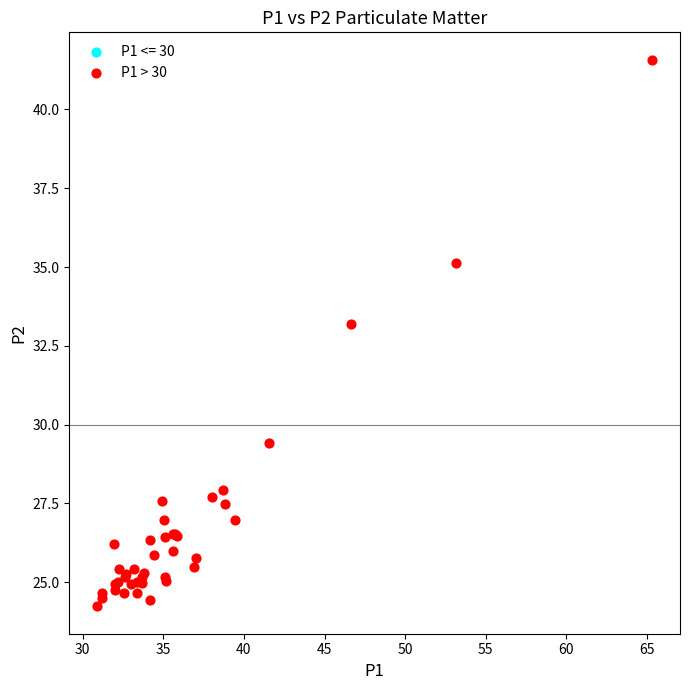

What Y value in the scatter plot is closest to 32?

33.2